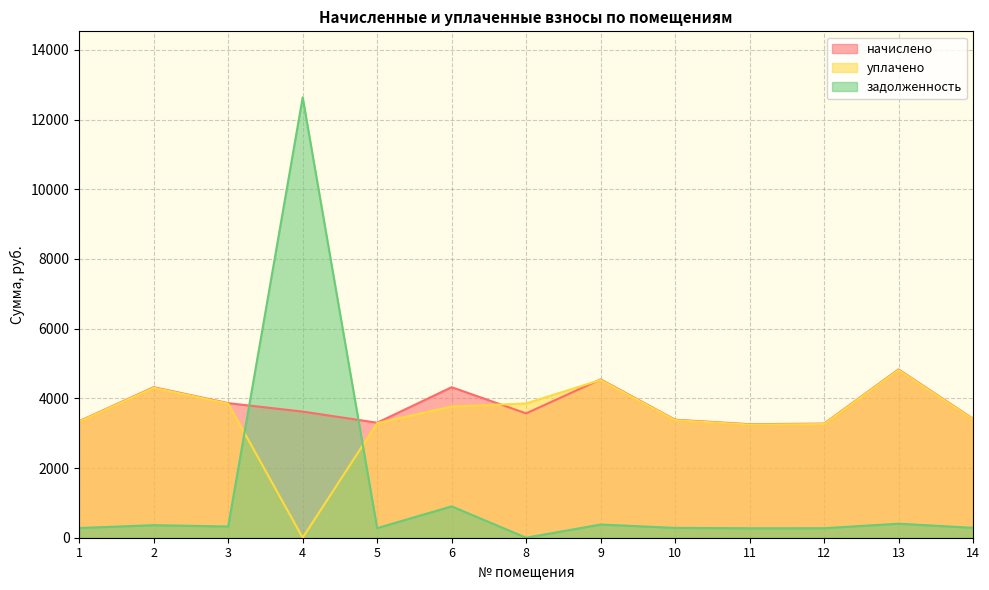

Rank the series at 3 from highest to lowest value.

начислено, уплачено, задолженность